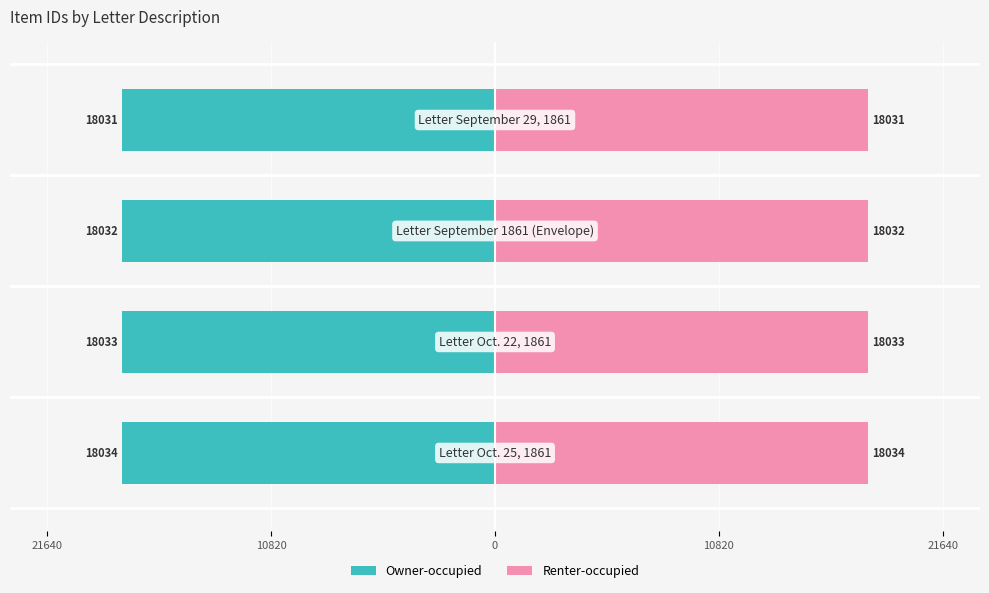

Is it true that Owner-occupied equals -18031 at 10820?

True